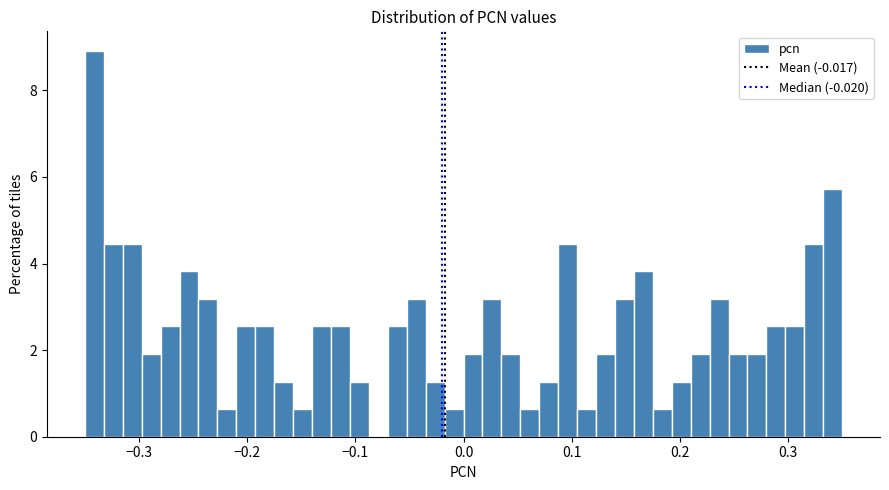

Around what value on the x-axis is the tallest bar? Give the approximate position of its centre, as read against the axis.

-0.34